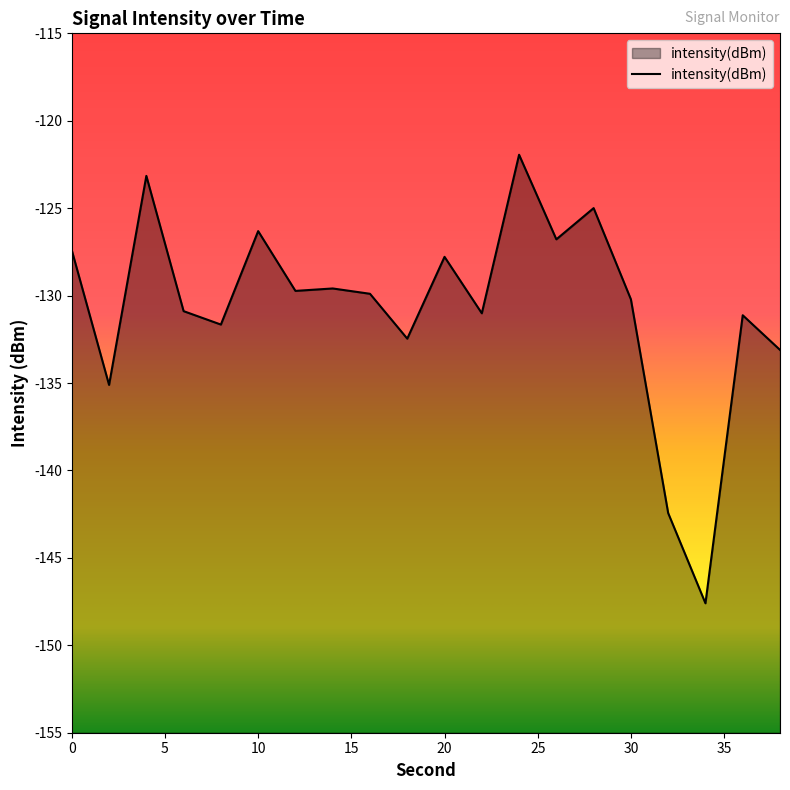

What is the approximate value at 20?

-127.8